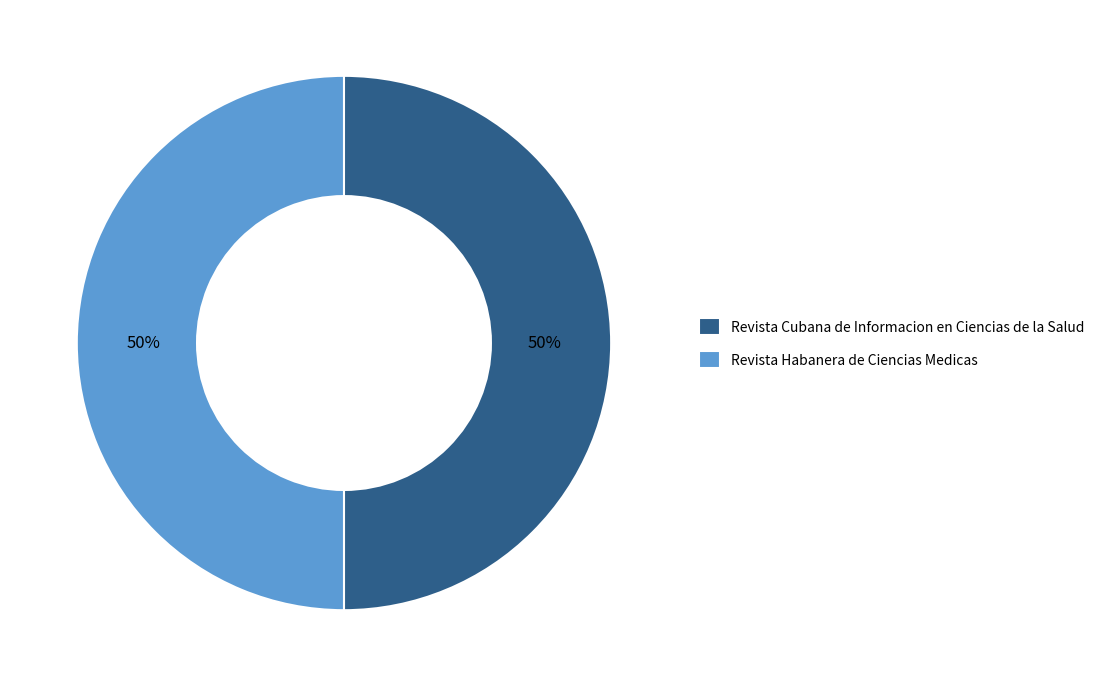

To the nearest percent, what percentage of the pie is Revista Habanera de Ciencias Medicas?

50%